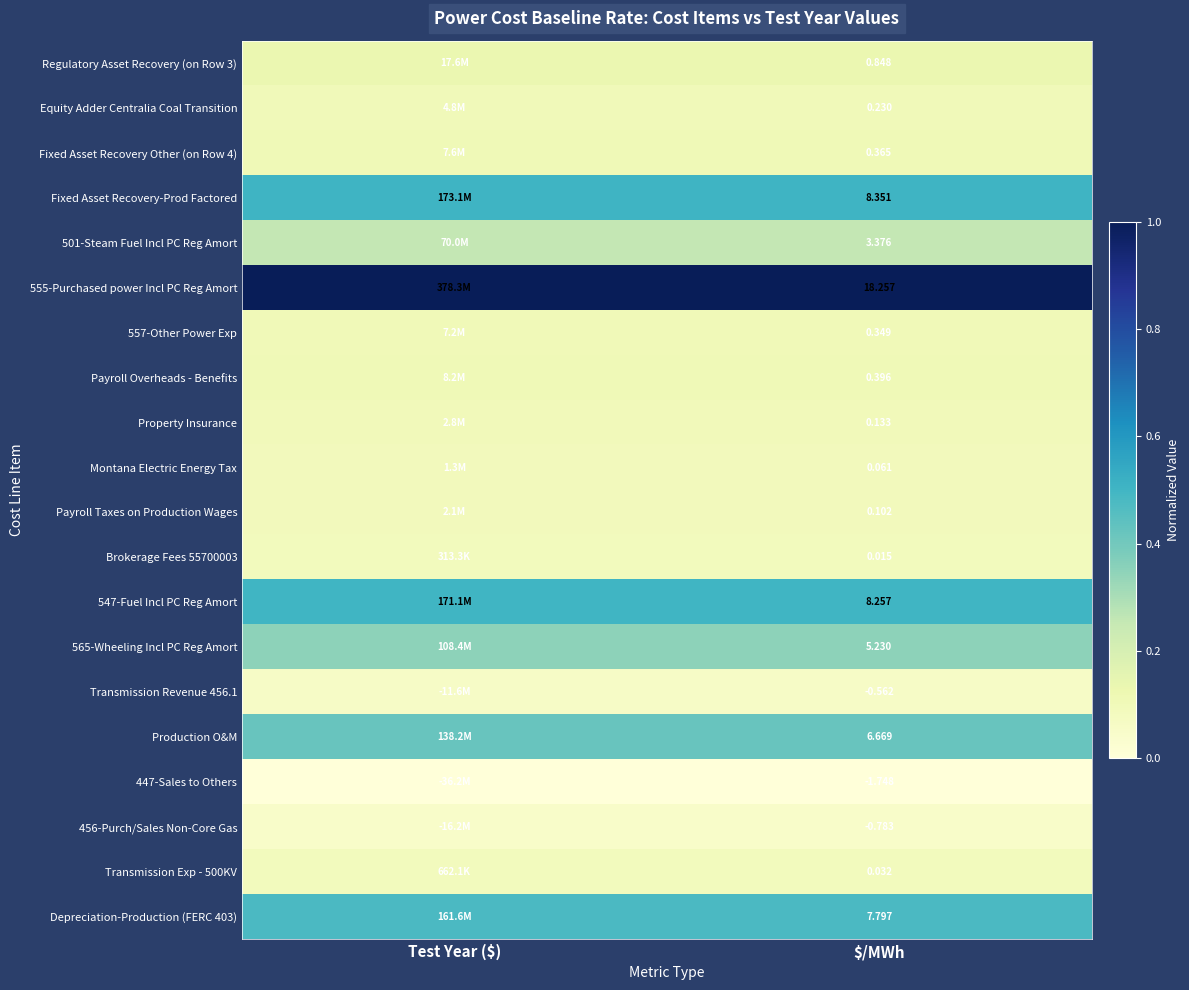

Which category has the highest value in the Payroll Taxes on Production Wages series?

Test Year ($)